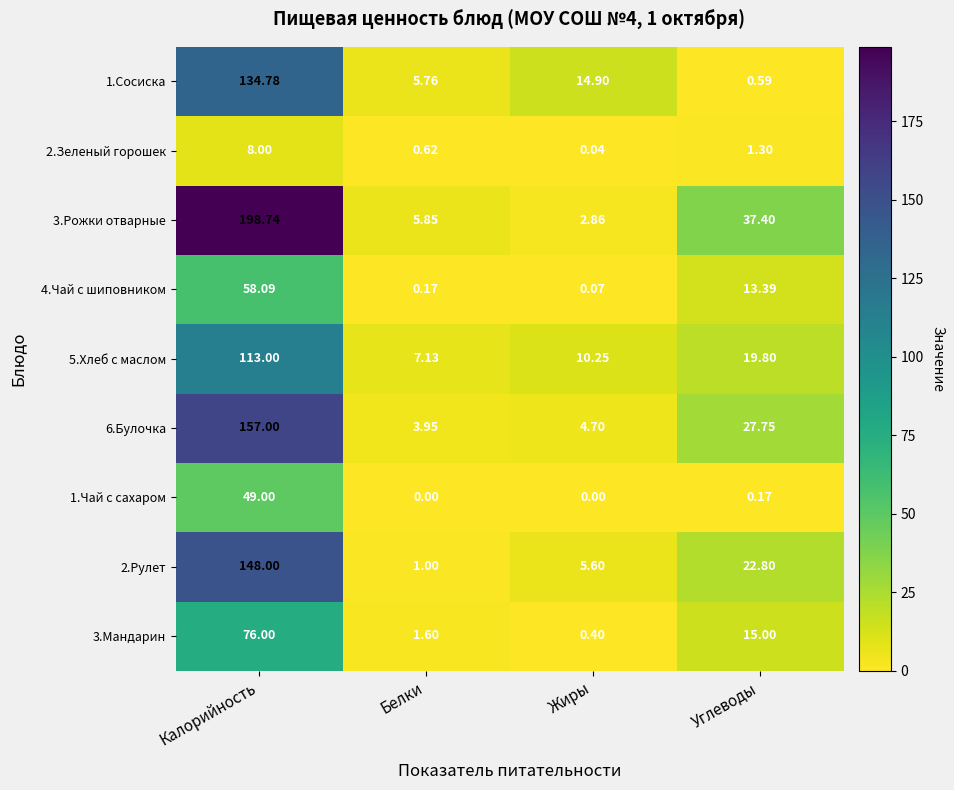

How many series are shown in this chart?

9